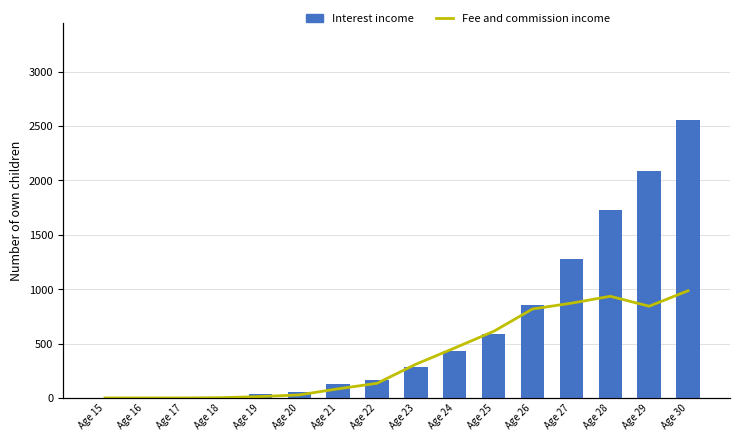

What are all the series names shown in the legend?

Interest income, Fee and commission income